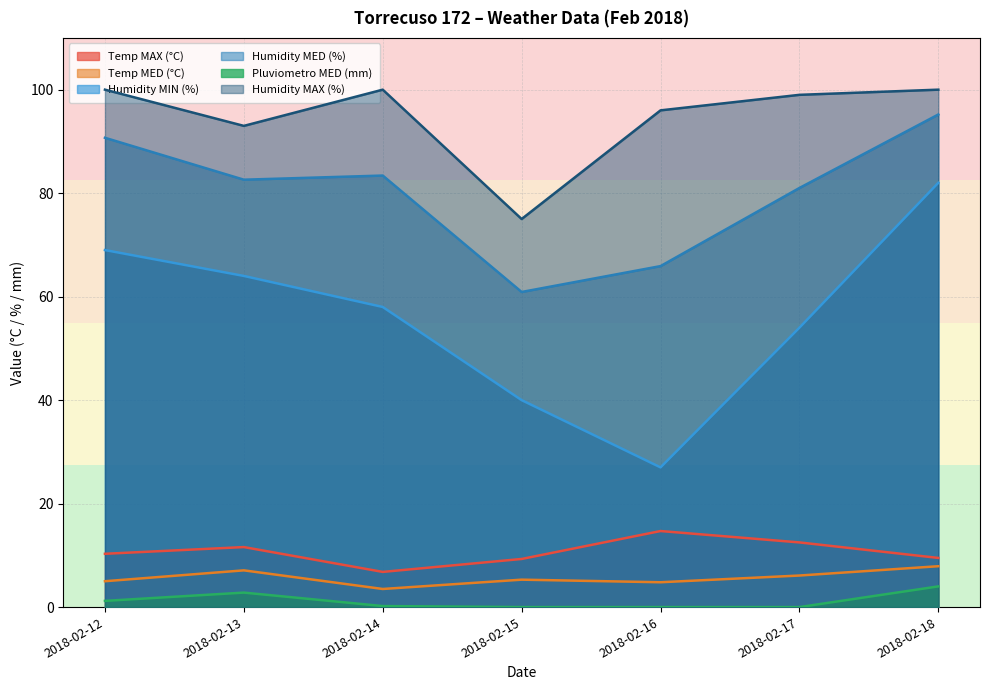

Between 2018-02-15 and 2018-02-18, which is larger?

2018-02-18